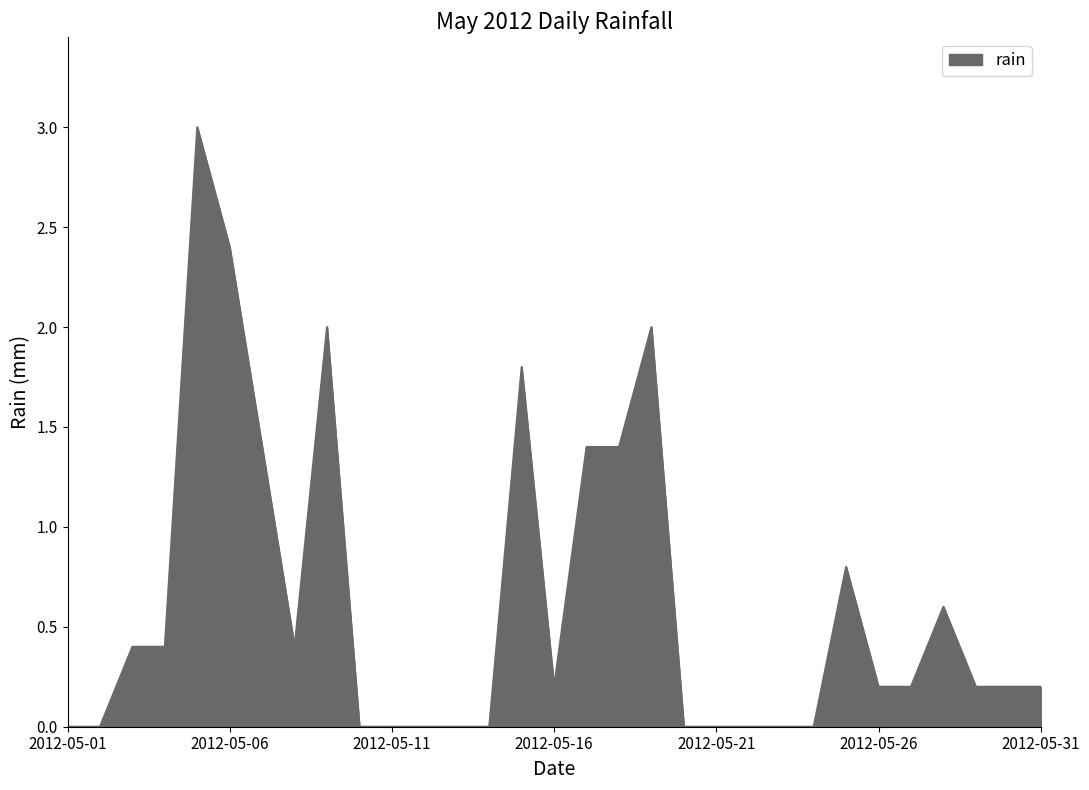

What is the difference between the maximum and minimum values?

3.0